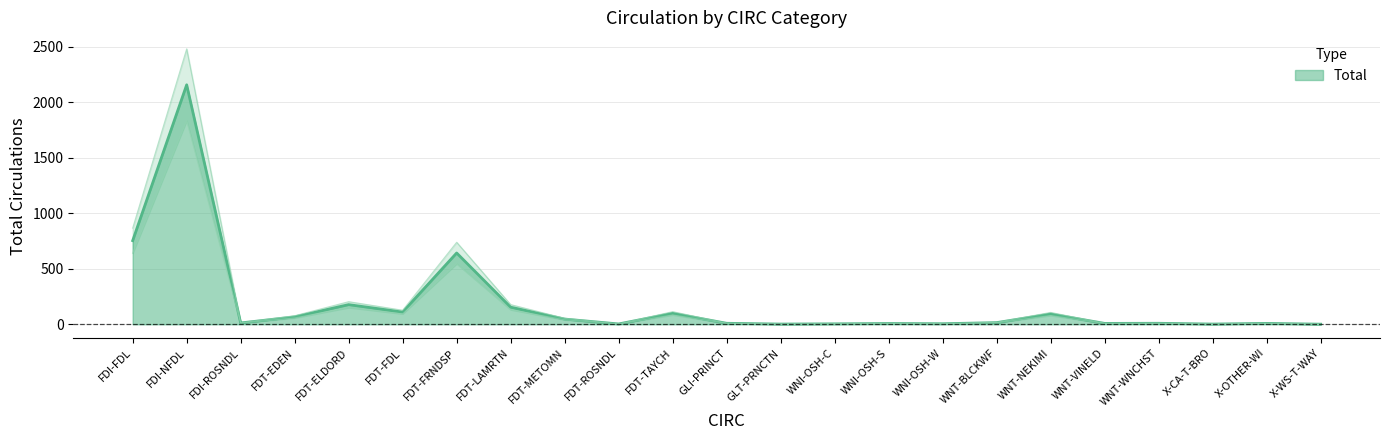

What is the average value?

191